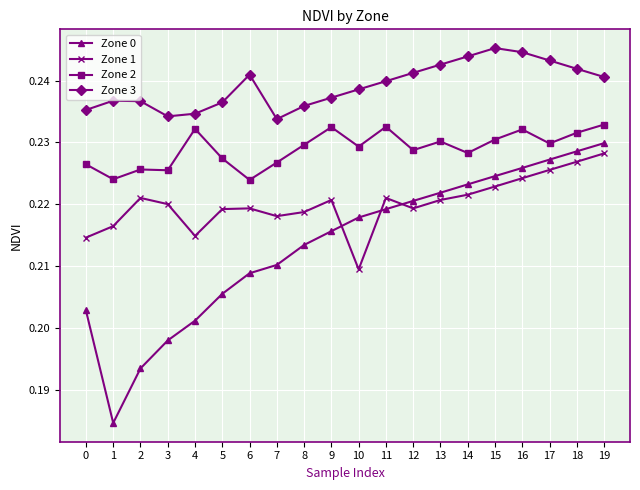

Which label corresponds to the largest value in the chart?

15